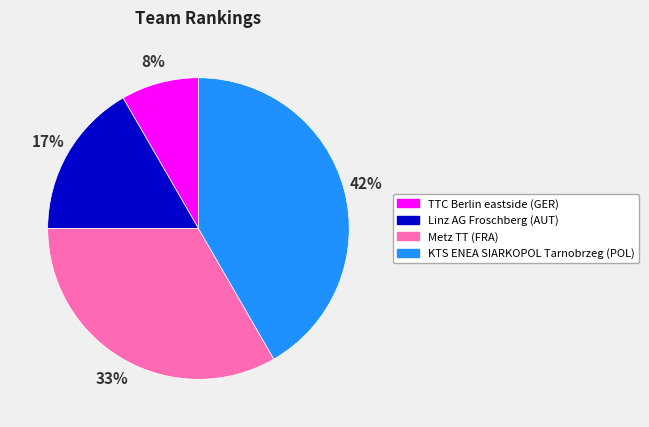

Count the number of slices in the pie.

4